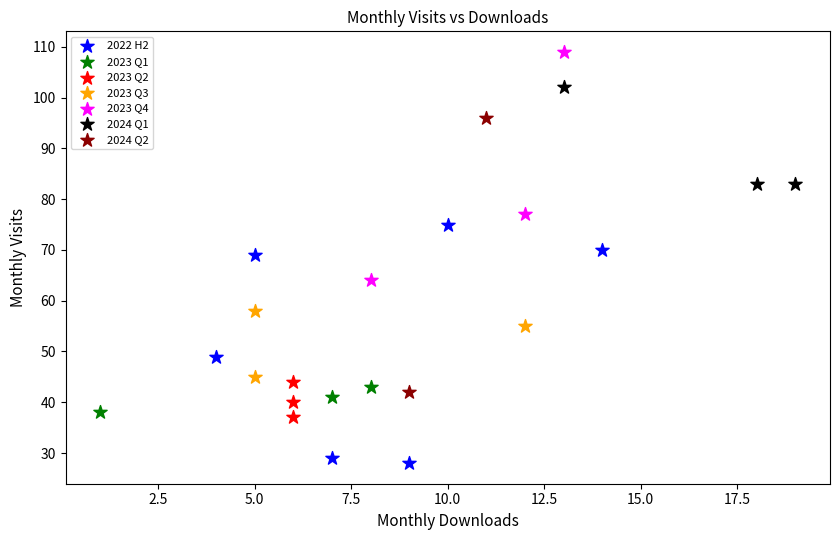

Which series has the widest spread of Y values?

2024 Q2